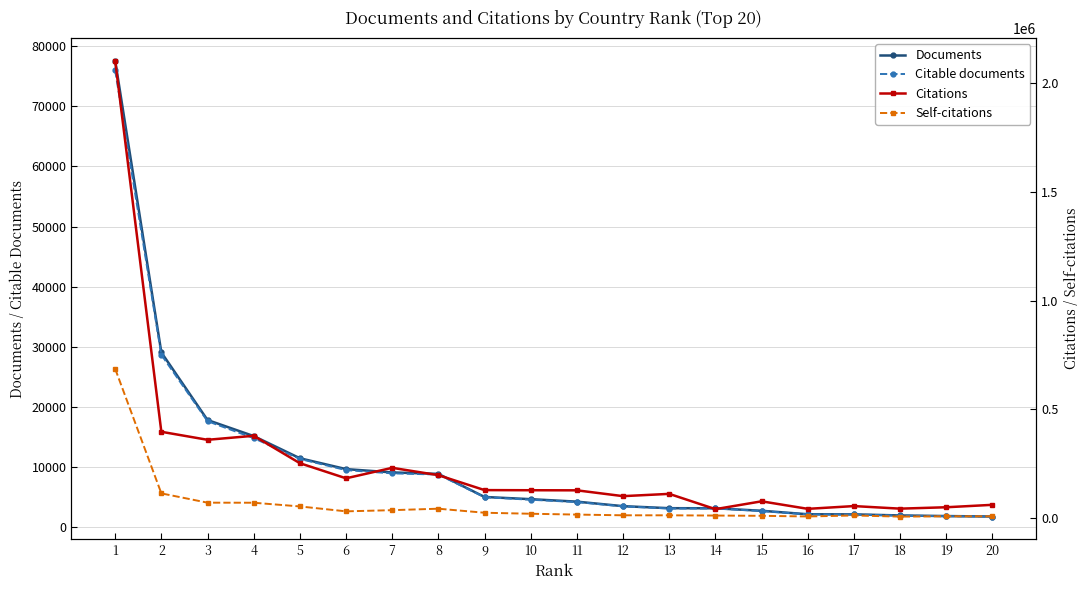

True or false: Documents and Citations intersect in this chart.

False